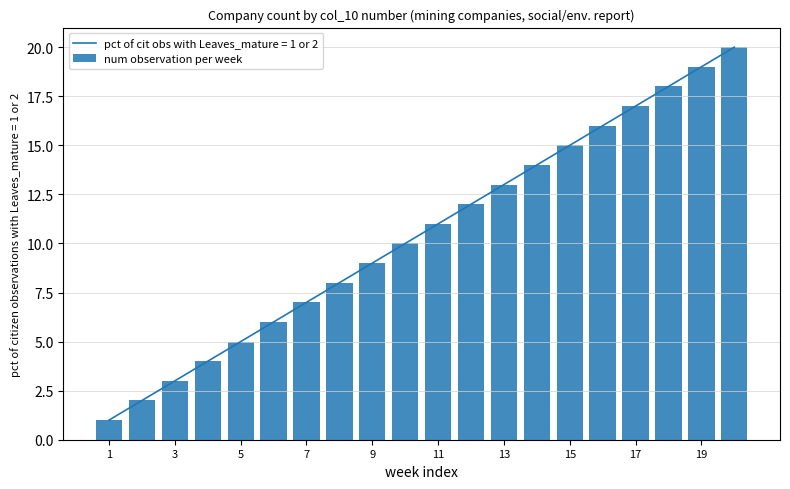

What is the sum of all values?

210